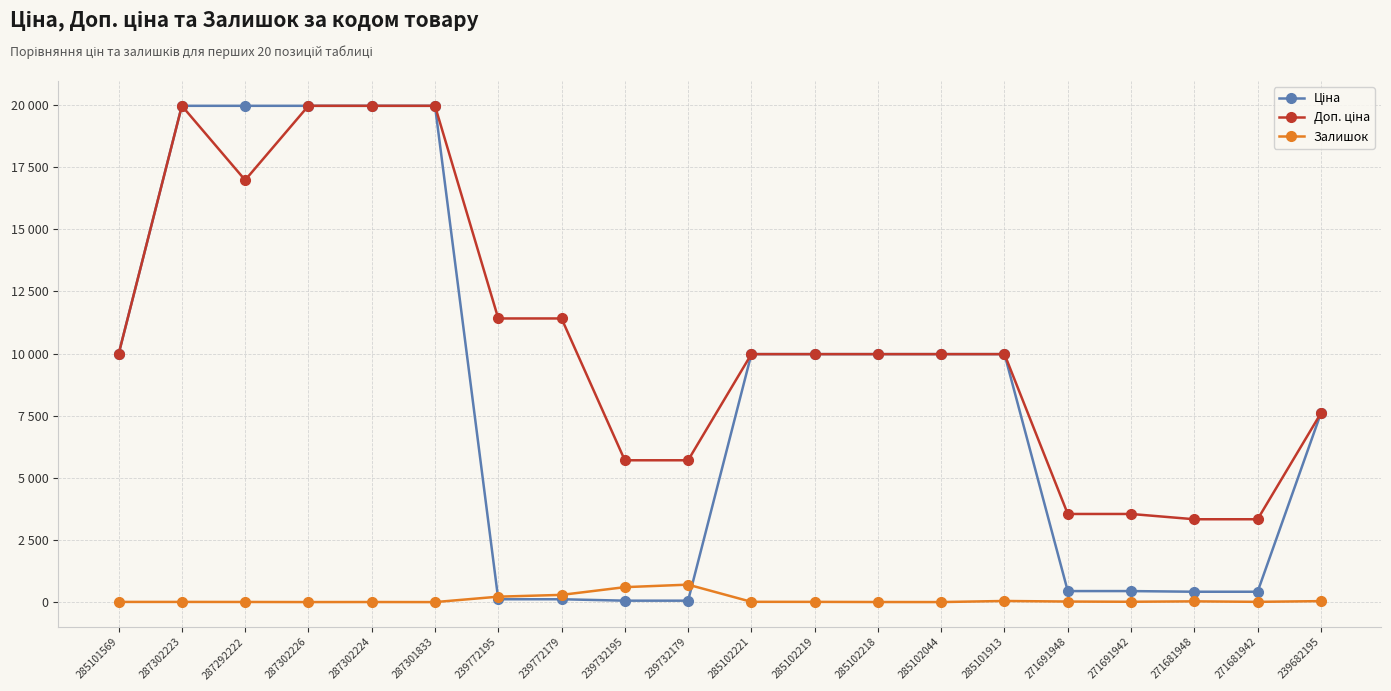

At which category does the chart reach its peak across all series?

287302223